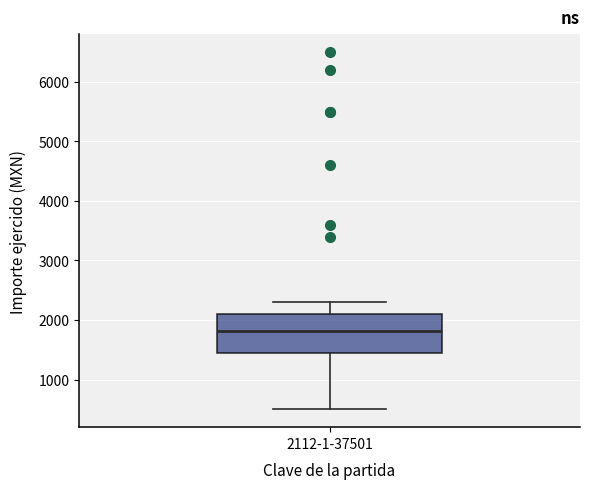

Read this box plot against the y-axis: the position of the median line, the range covered by the box, and the ends of both whiskers. The values are not printed on the chart, so give them approximately, as read against the axis.

median 1800, box 1400 to 2100, whiskers 500 to 2300